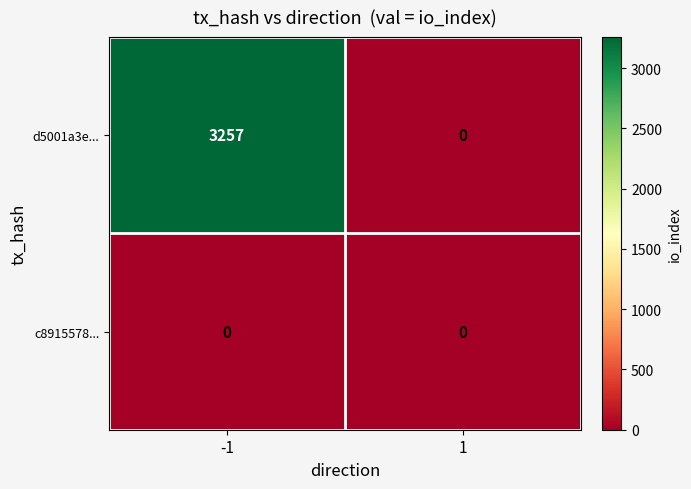

How many positive values does the d5001a3e... series have?

1